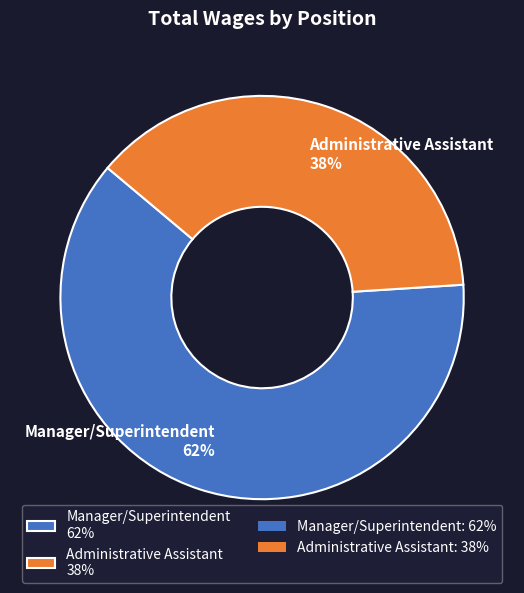

To the nearest percent, what percentage of the pie is Administrative Assistant?

38%